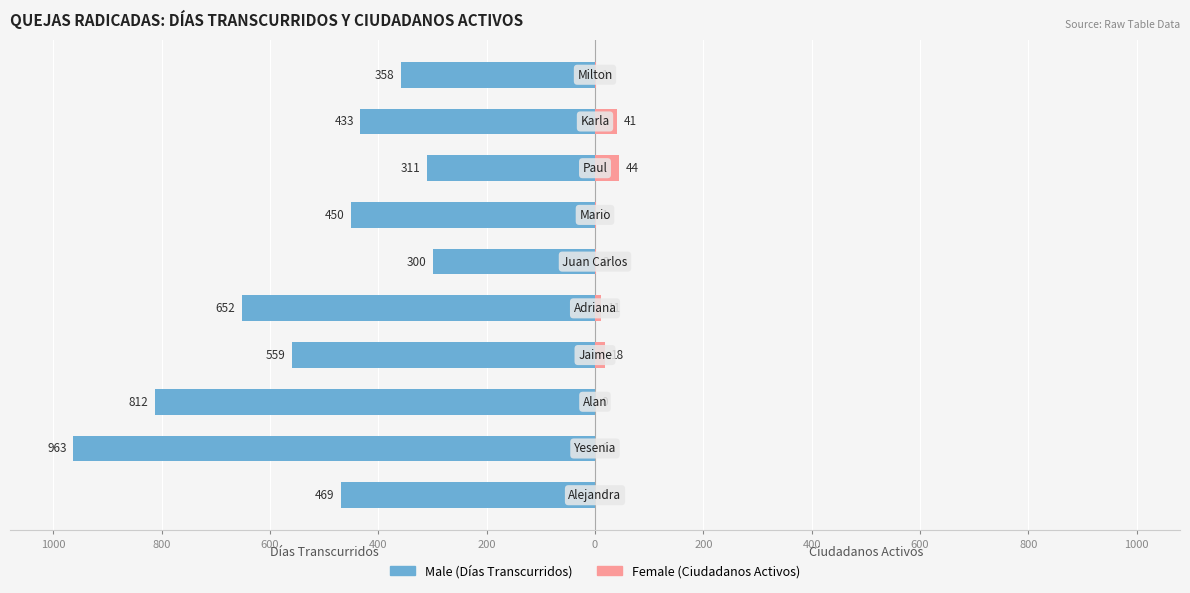

What is the minimum value shown in the chart?

-963